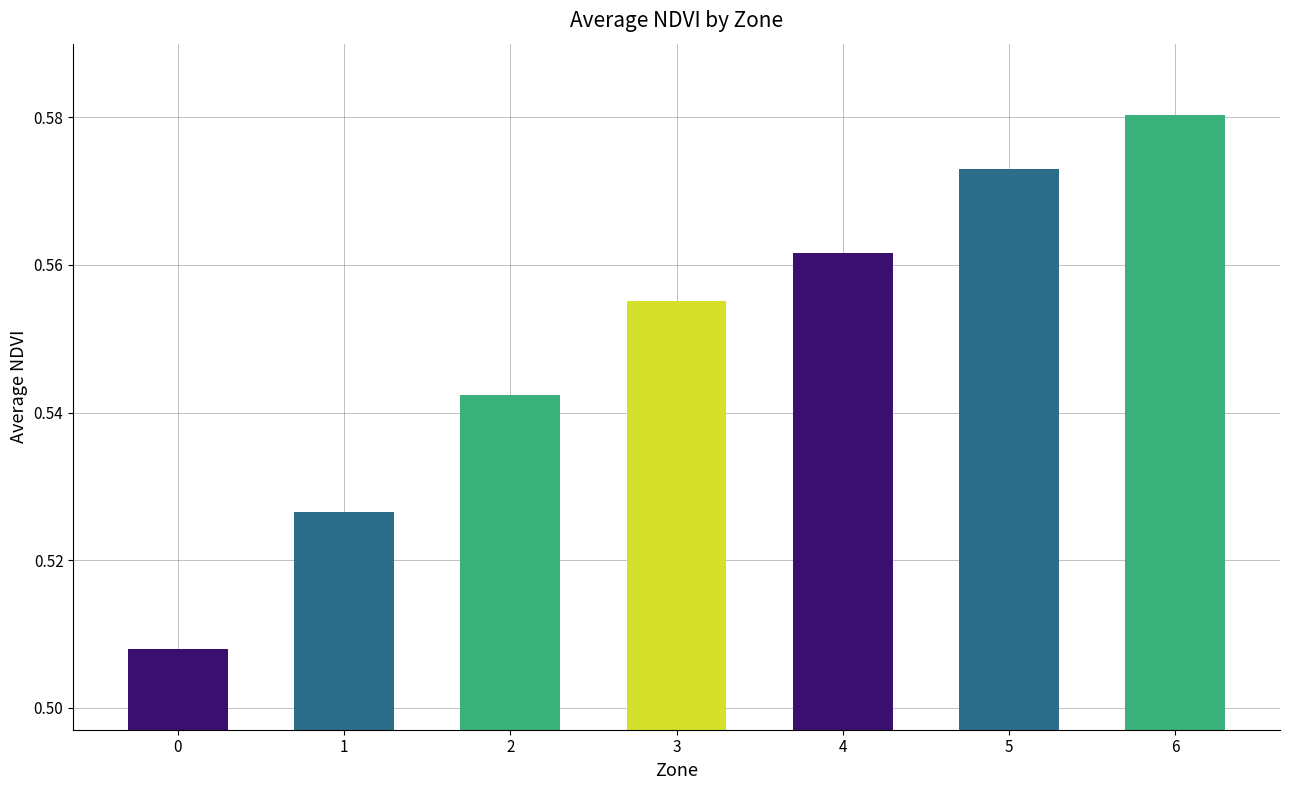

What is the change in value from 0 to 5?

+0.1